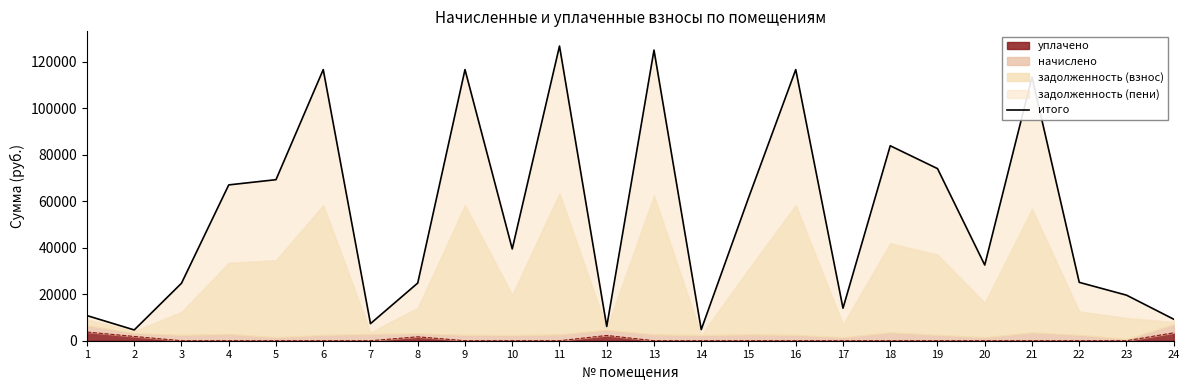

What is the change in value from 4 to 14?

-62251.6